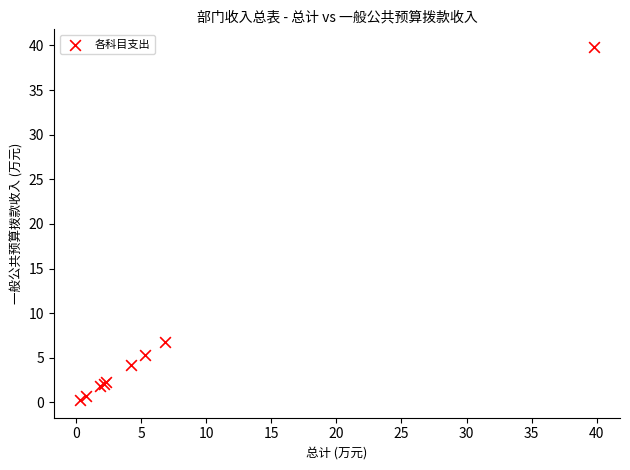

What Y value in the scatter plot is closest to 20?

6.8